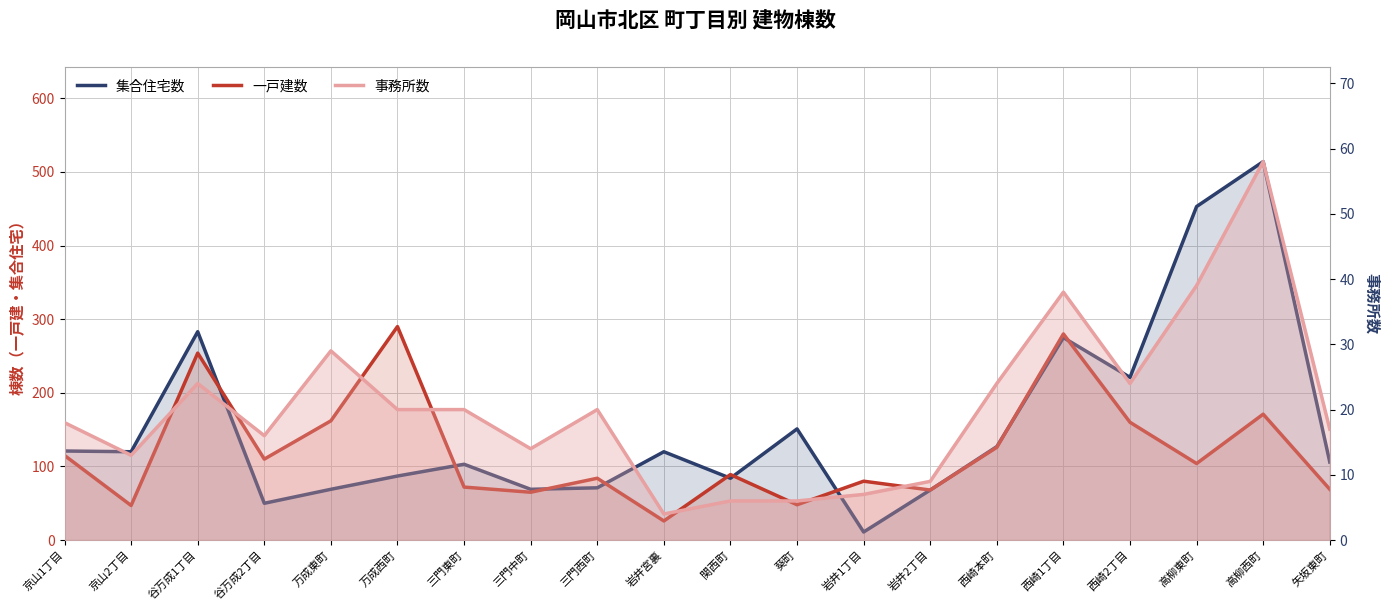

True or false: 事務所数 and 集合住宅数 intersect in this chart.

False